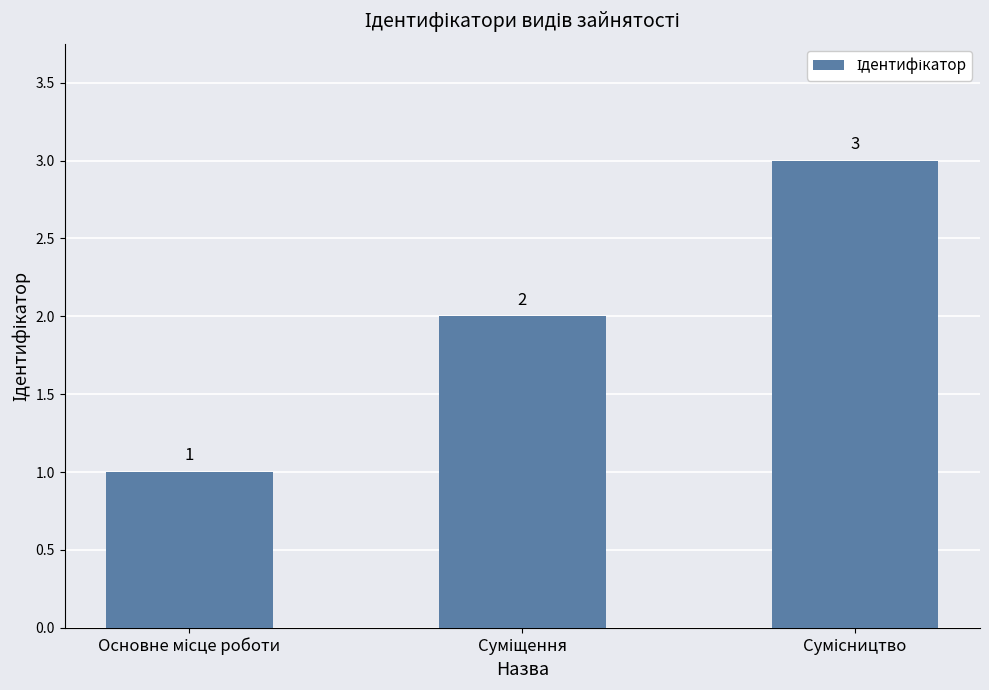

How many distinct data groups are displayed?

1